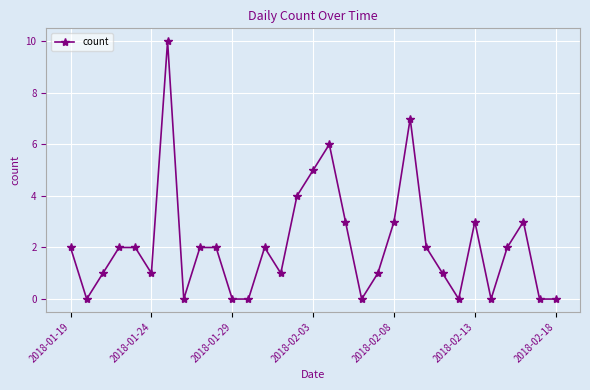

What is the difference between the maximum and second lowest values?

10